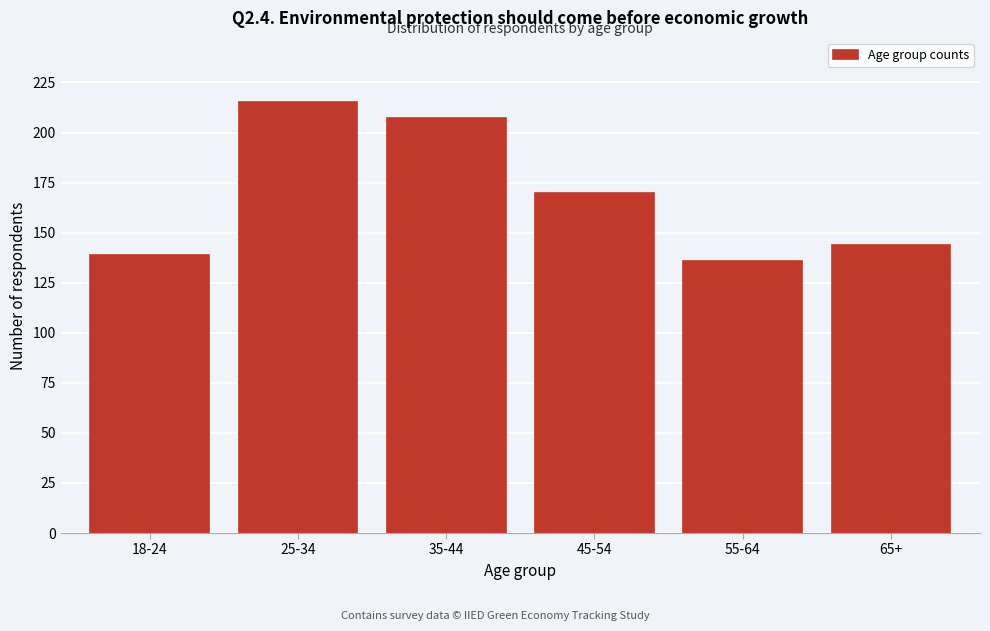

Reading left to right, extract all data points from this chart.

139	215	207	170	136	144